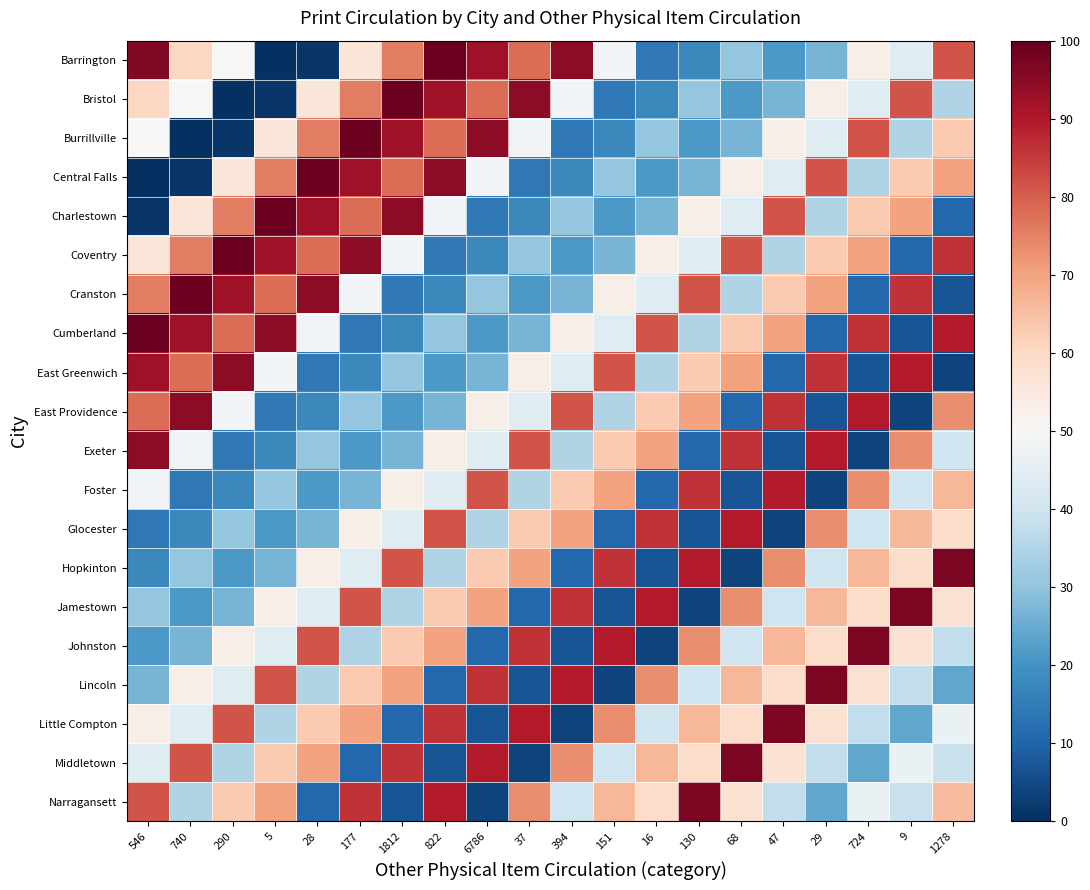

List the series in order of their peak value, lowest first.

Foster, Glocester, East Greenwich, East Providence, Exeter, Hopkinton, Jamestown, Johnston, Lincoln, Little Compton, Middletown, Narragansett, Barrington, Bristol, Burrillville, Central Falls, Charlestown, Coventry, Cranston, Cumberland